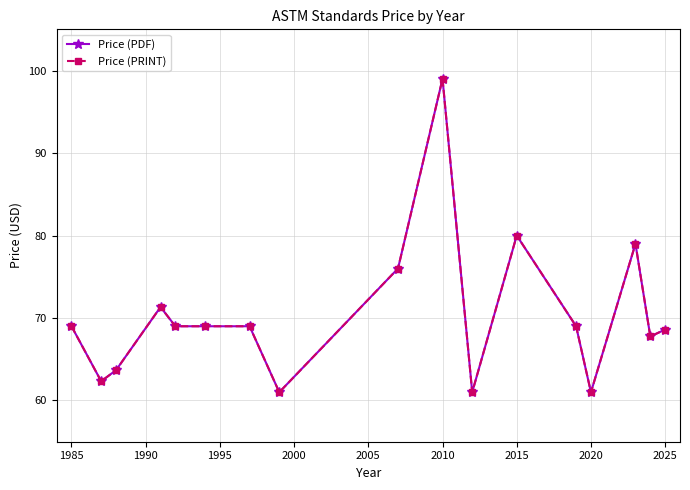

Is this an area chart (filled region under the line)?

No